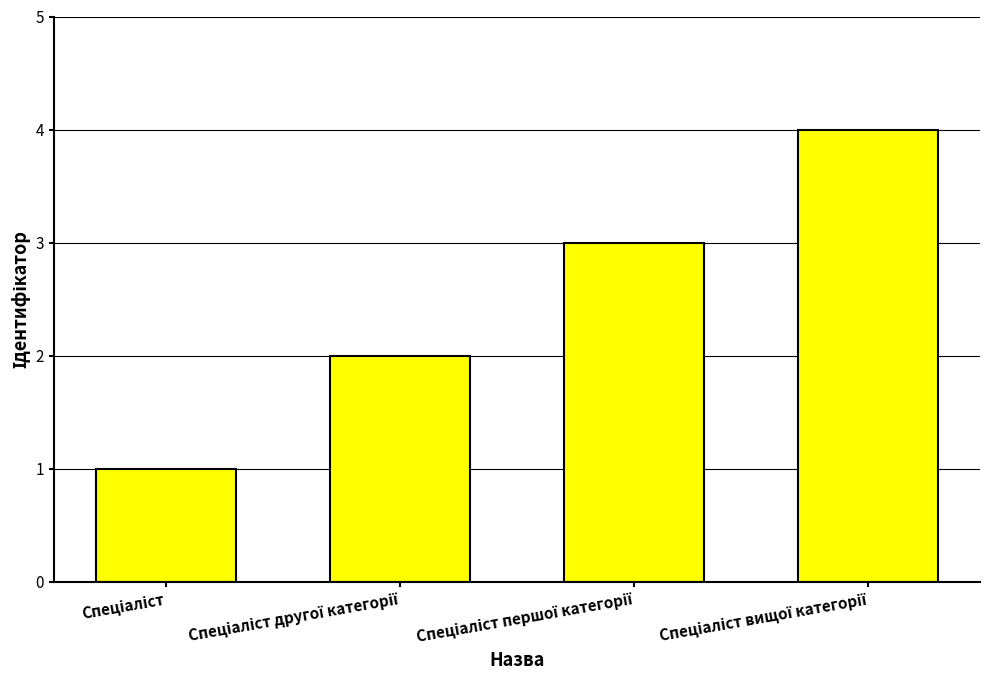

What is the difference between the maximum and minimum values?

3